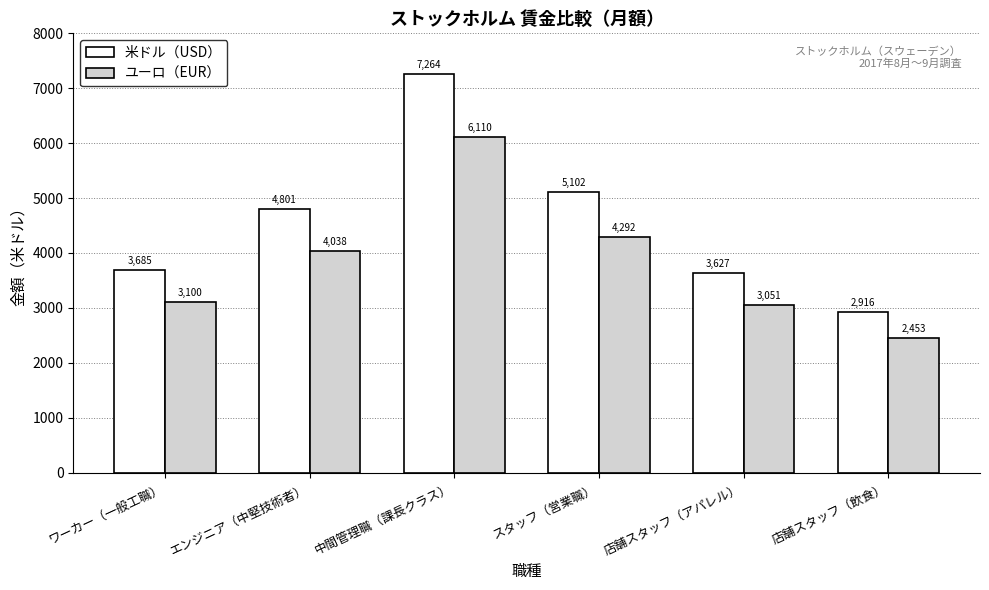

What is the spread (max minus min) of values at ワーカー（一般工職）?

585